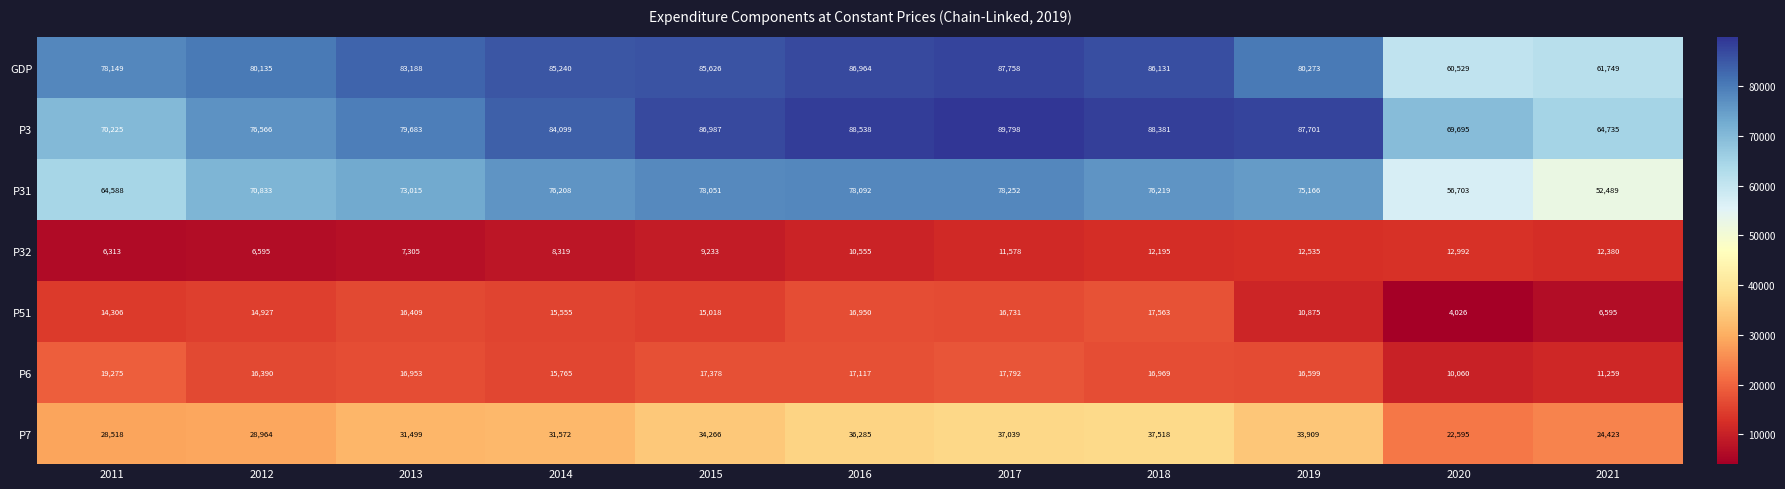

Between 2014 and 2016, which series saw the biggest shift?

P7